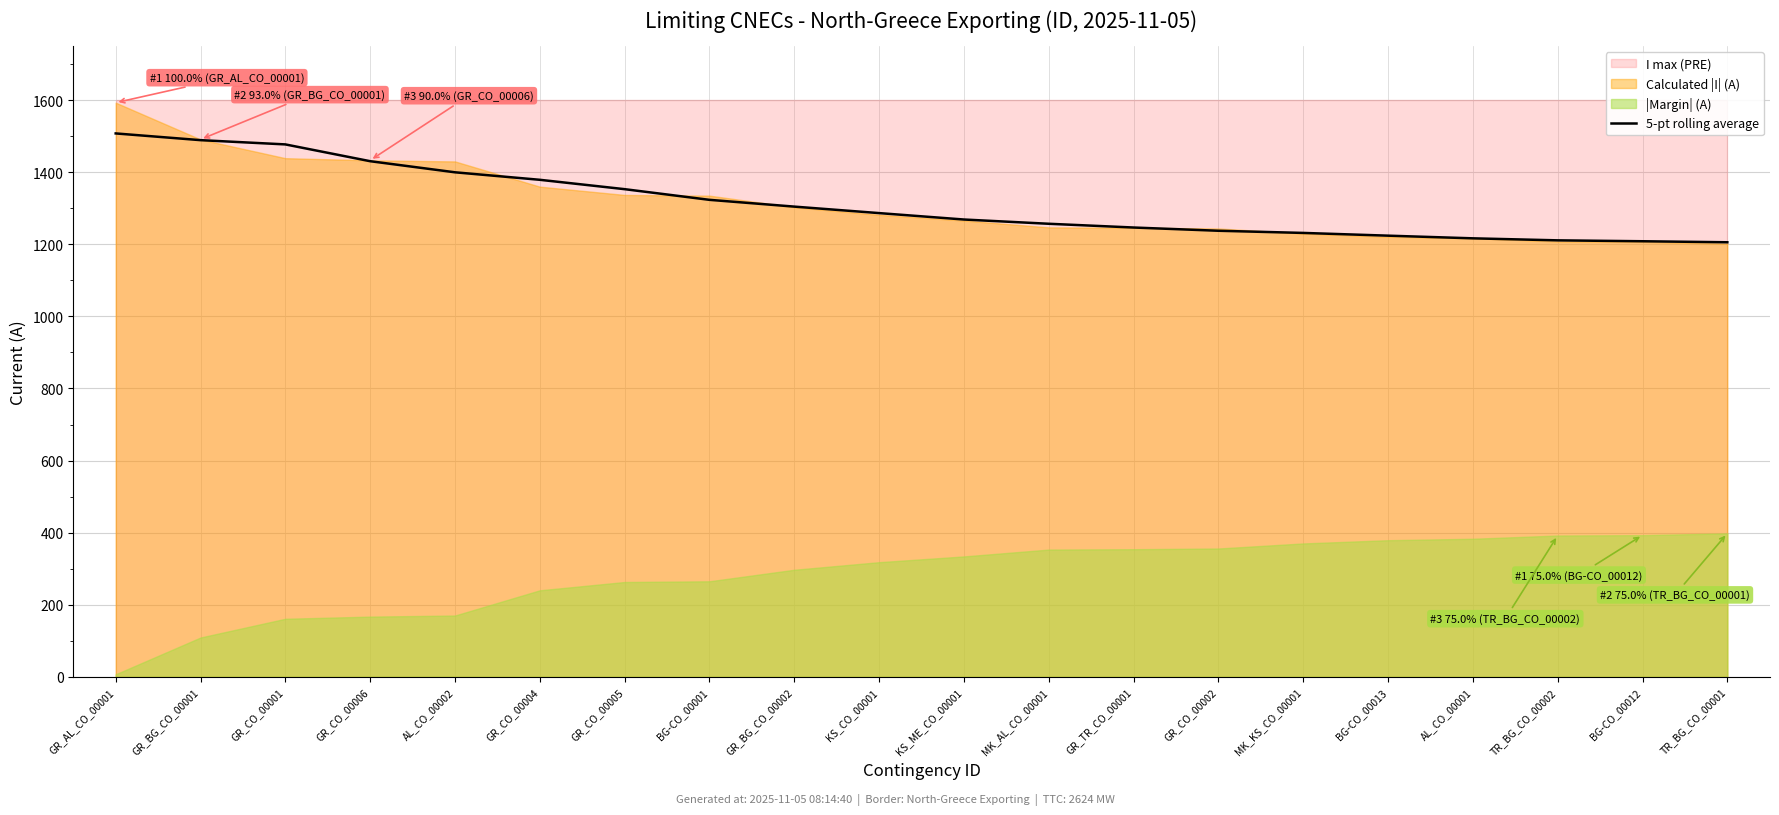

Rank the categories by value from lowest to highest.

TR_BG_CO_00001, BG-CO_00012, TR_BG_CO_00002, AL_CO_00001, BG-CO_00013, MK_KS_CO_00001, GR_CO_00002, GR_TR_CO_00001, MK_AL_CO_00001, KS_ME_CO_00001, KS_CO_00001, GR_BG_CO_00002, BG-CO_00001, GR_CO_00005, GR_CO_00004, AL_CO_00002, GR_CO_00006, GR_CO_00001, GR_BG_CO_00001, GR_AL_CO_00001